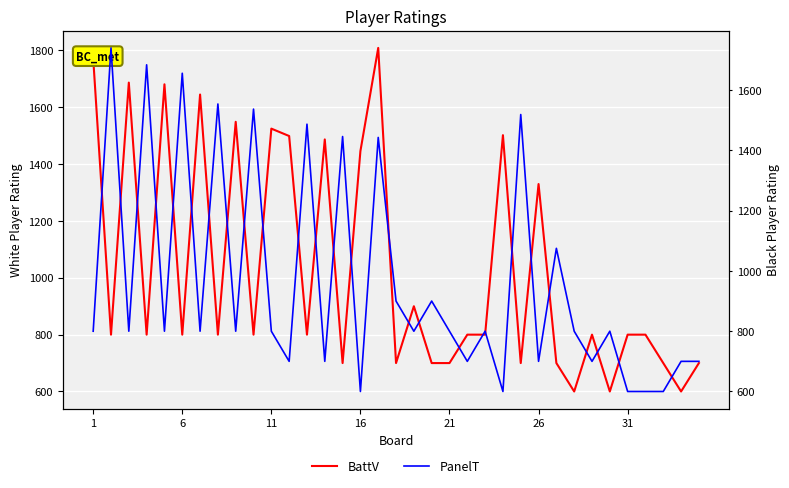

How many lines are shown in the chart?

2